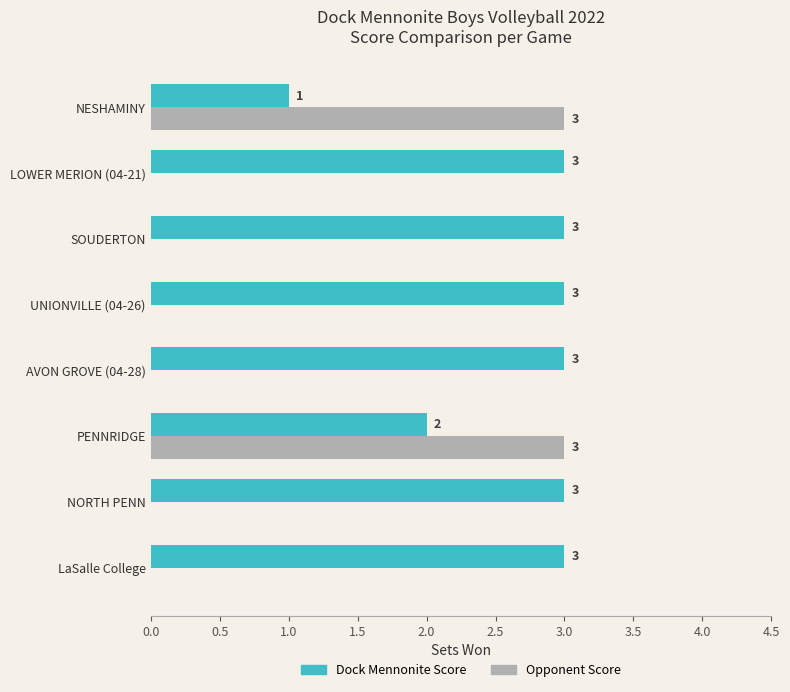

What are all the series names shown in the legend?

Dock Mennonite Score, Opponent Score